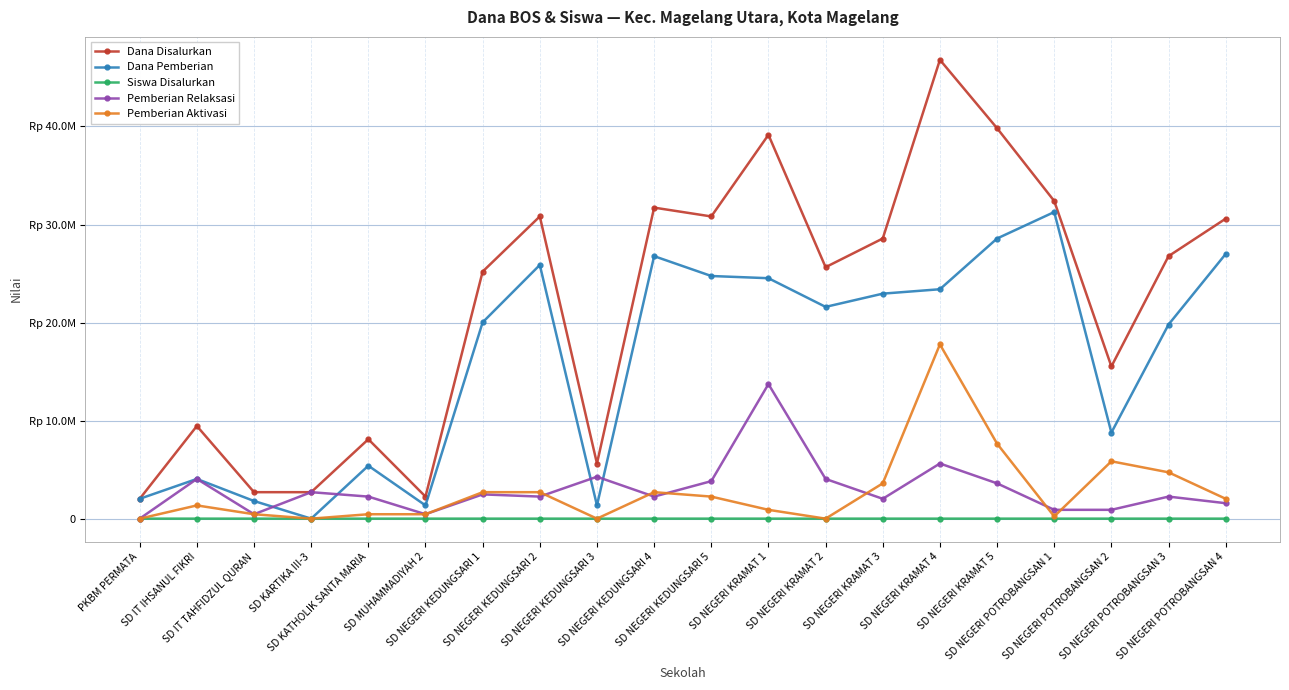

In Siswa Disalurkan, how many points are higher than both neighbors (excluding endpoints)?

6